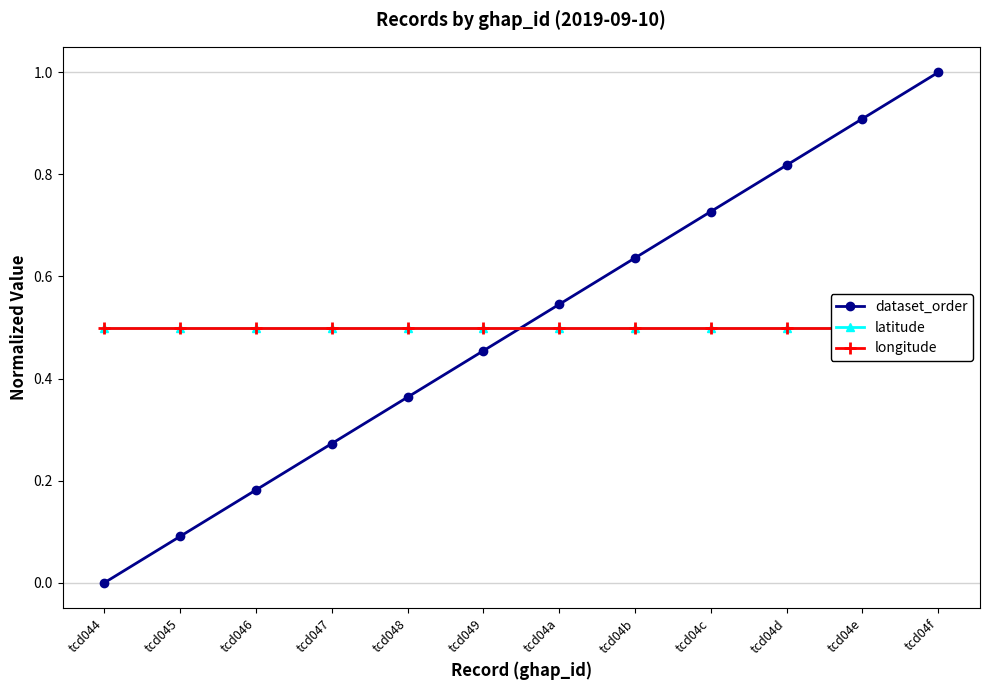

What is the highest value of the dataset_order series?

1.0